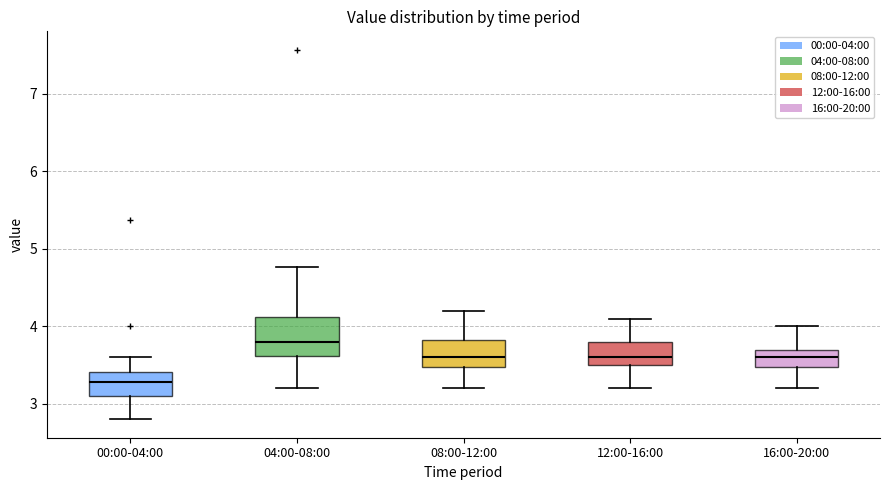

Reading left to right, read every box against the y-axis: the position of its median line, the range the box covers, and the ends of its whiskers. The values are not printed on the chart, so give them approximately, as read against the axis.

00:00-04:00: median 3.3, box 3.1 to 3.4, whiskers 2.8 to 3.6
04:00-08:00: median 3.8, box 3.6 to 4.1, whiskers 3.2 to 4.8
08:00-12:00: median 3.6, box 3.5 to 3.8, whiskers 3.2 to 4.2
12:00-16:00: median 3.6, box 3.5 to 3.8, whiskers 3.2 to 4.1
16:00-20:00: median 3.6, box 3.5 to 3.7, whiskers 3.2 to 4.0